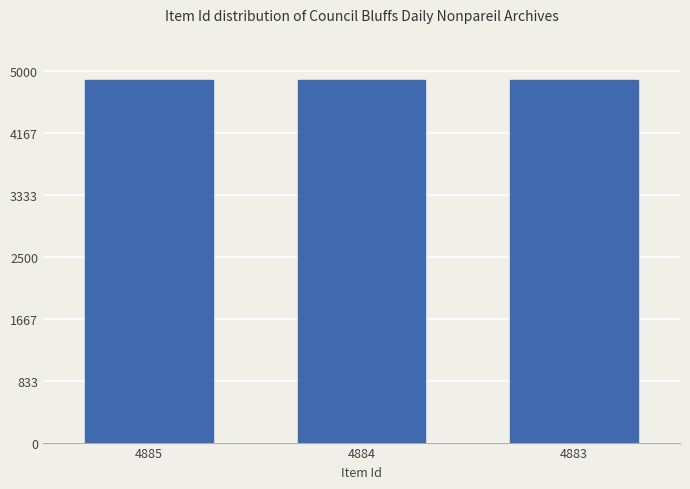

How many bars are there in total?

3